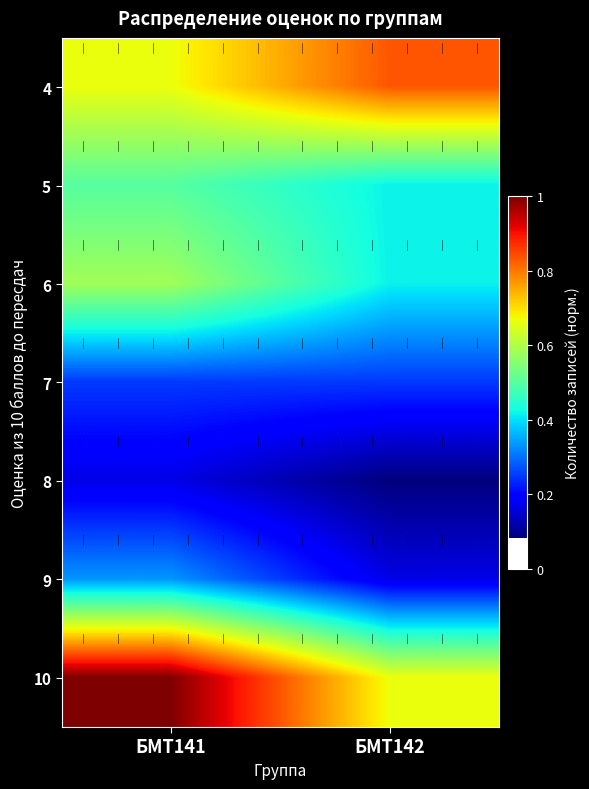

How many data points does each series have?

2